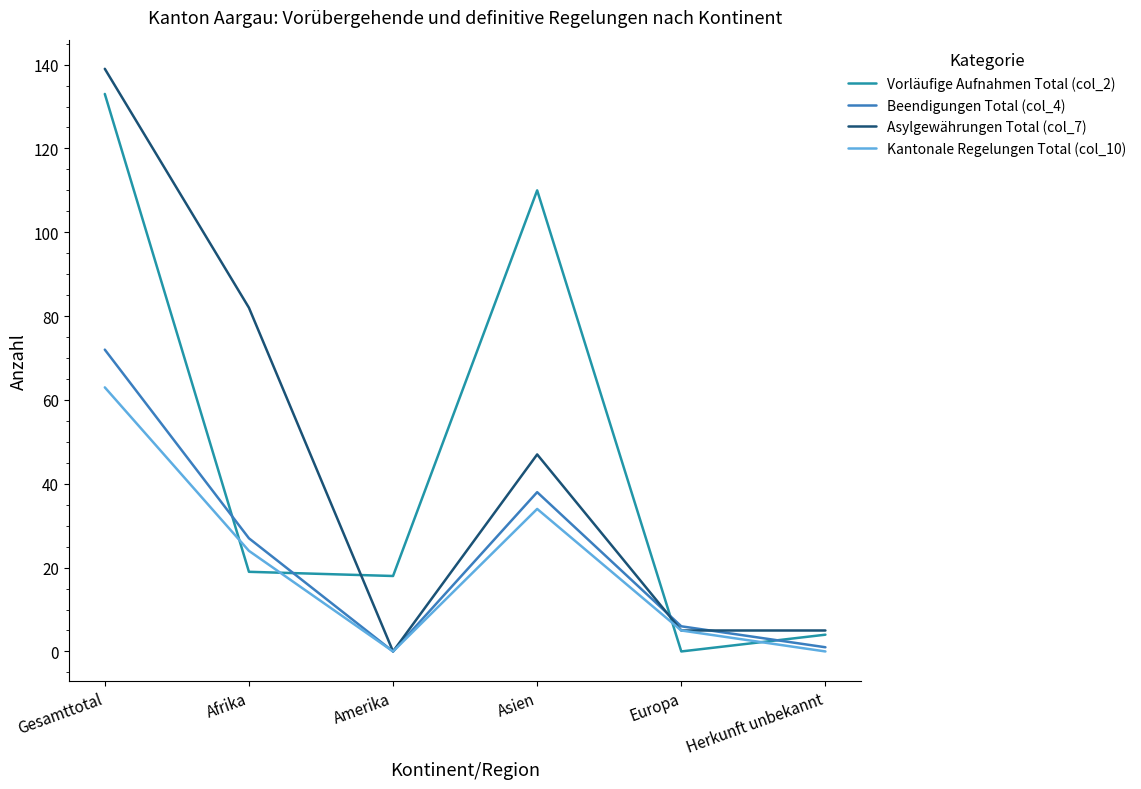

Is the value of Vorläufige Aufnahmen Total (col_2) at Europa greater than the value of Kantonale Regelungen Total (col_10) at Afrika?

No